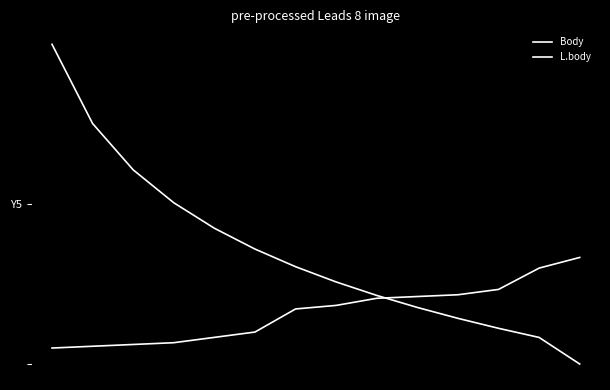

Is this an area chart (filled region under the line)?

No